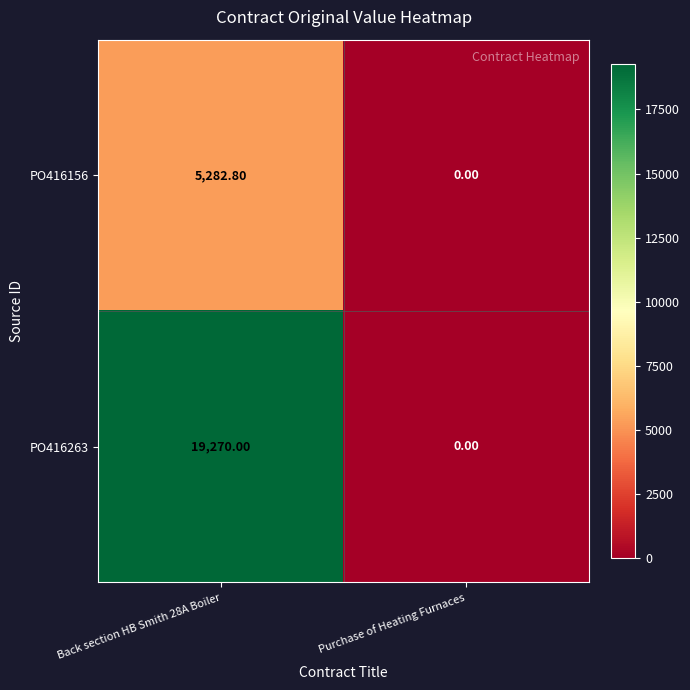

List the series in order of their overall mean, highest first.

PO416263, PO416156